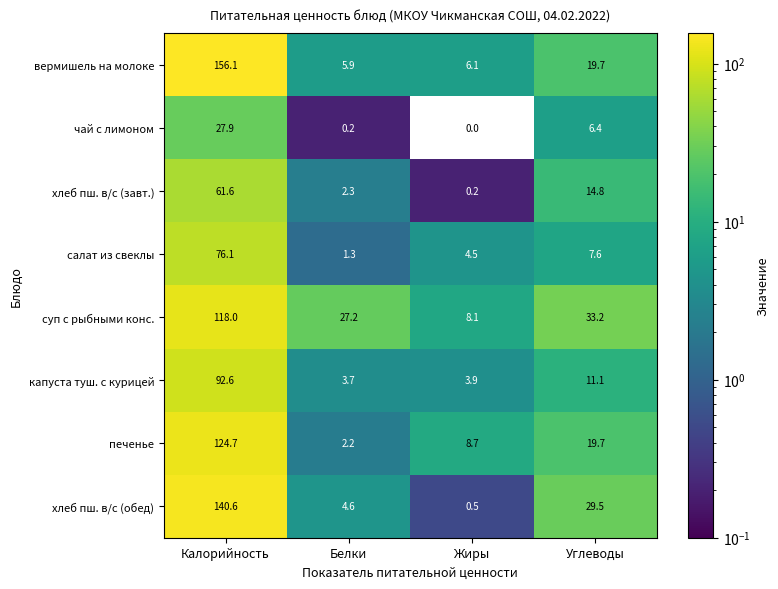

What is the difference between the highest and lowest values at Белки?

27.0